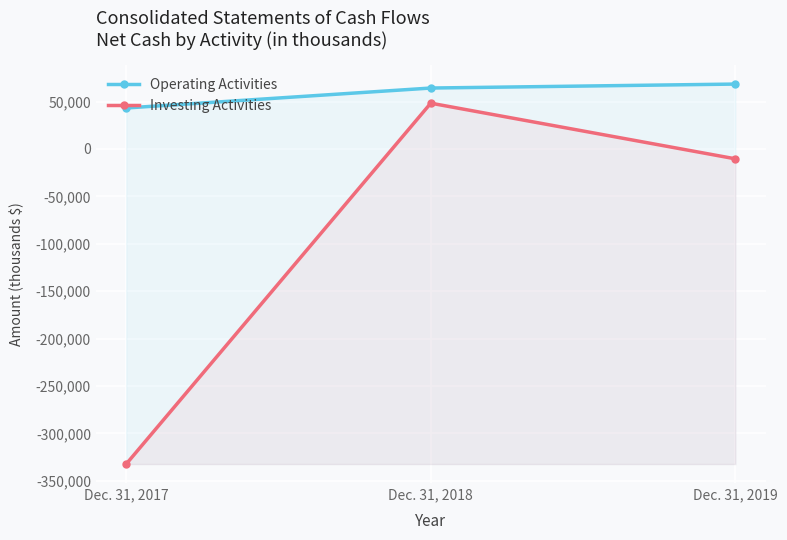

Which series has the widest spread of values?

Investing Activities